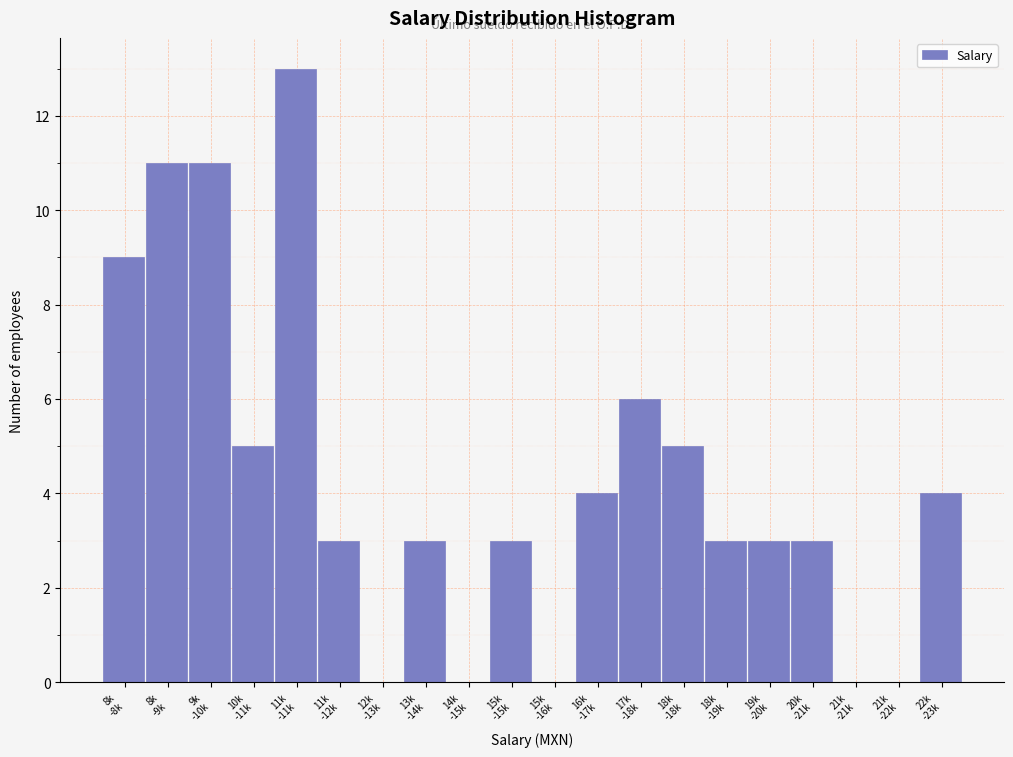

What is the greatest value displayed?

13